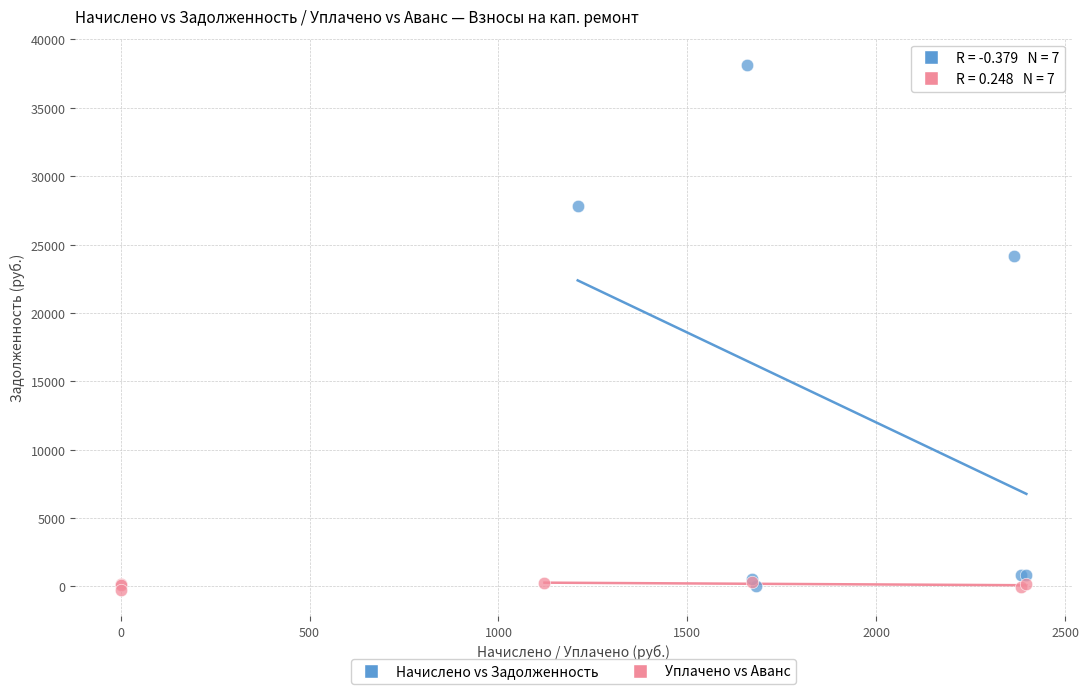

Which series reaches the maximum Y coordinate?

Начислено vs Задолженность